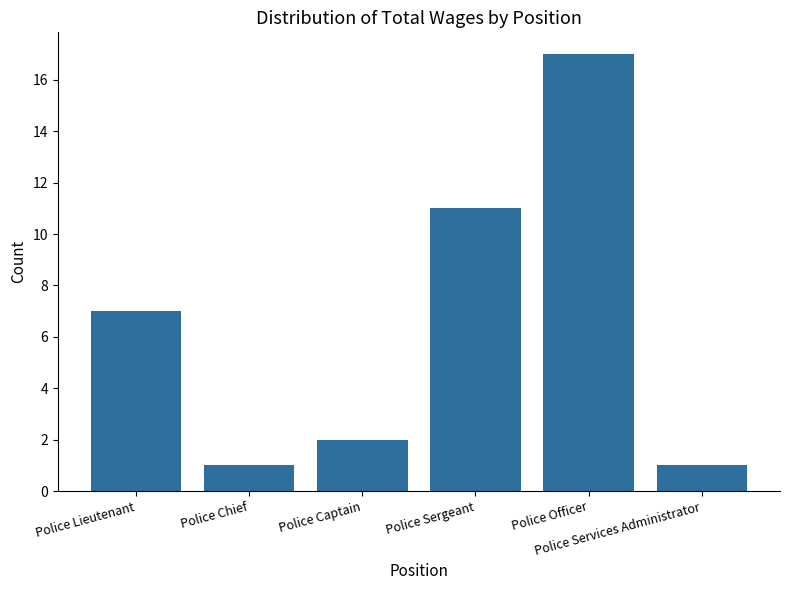

What is the change in value from Police Captain to Police Sergeant?

+9